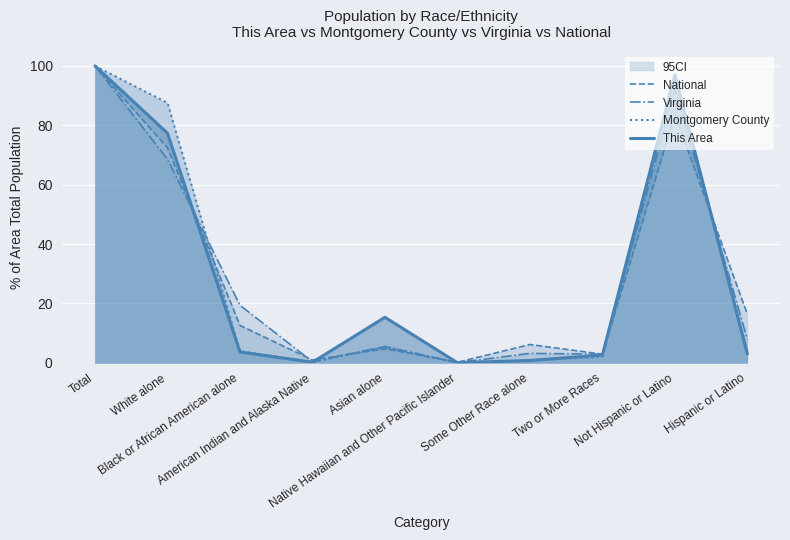

What is the difference between the This Area values at Hispanic or Latino and White alone?

74.3